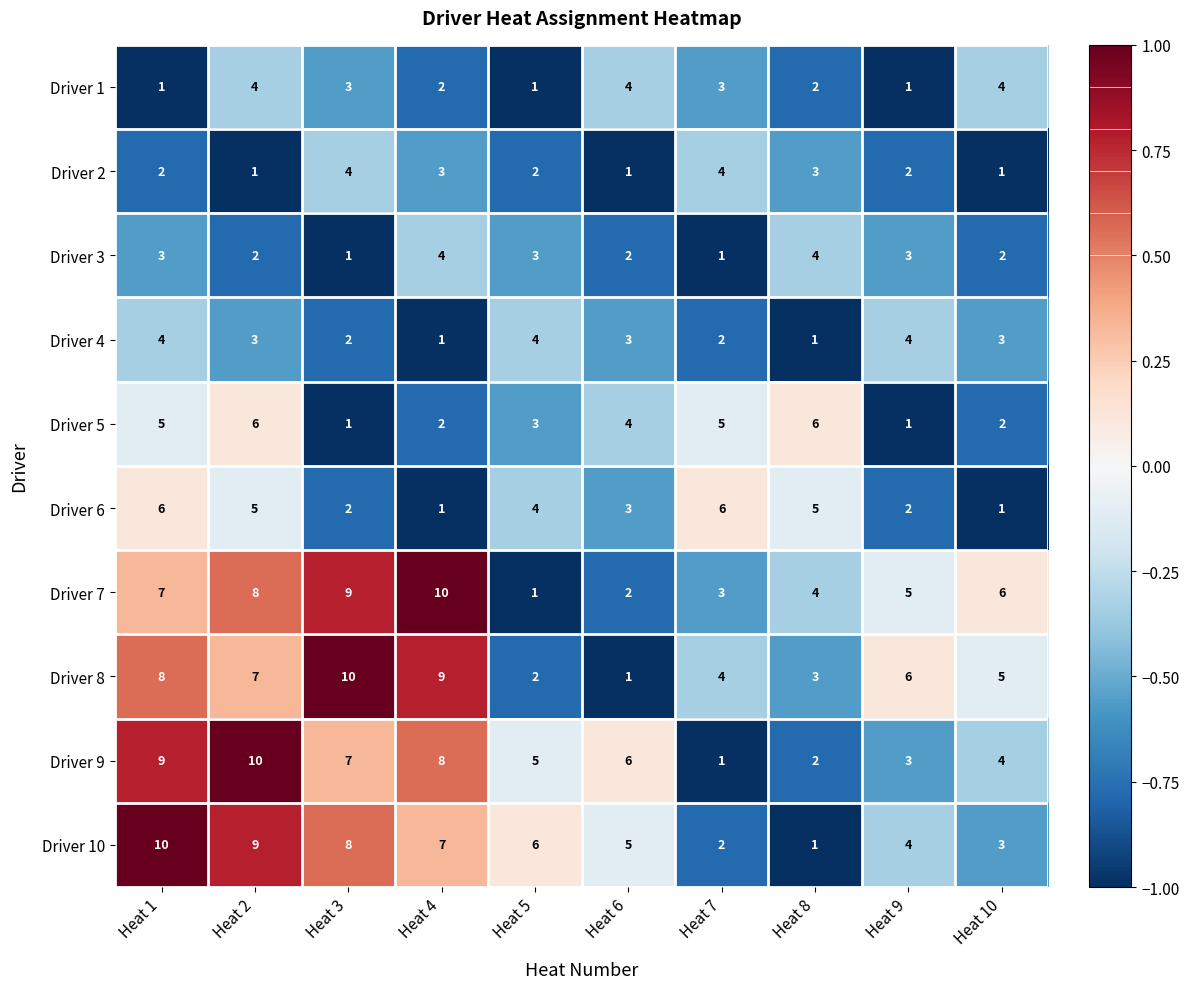

What is the greatest value displayed?

10